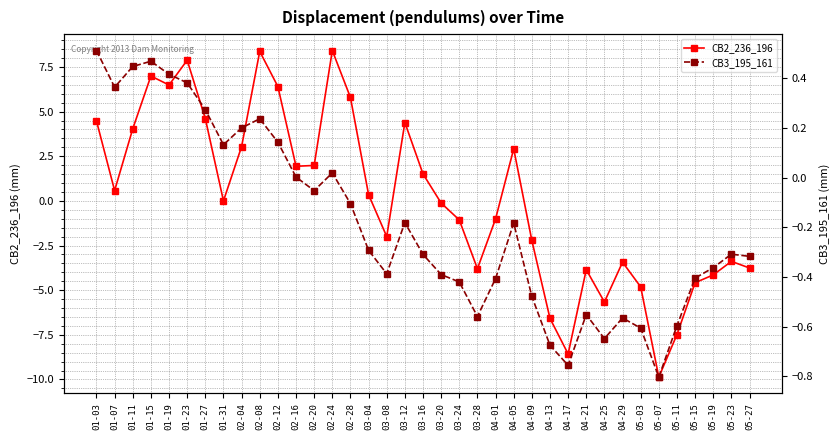

The CB2_236_196 series shows -6.6 at 05-27. True or false?

False